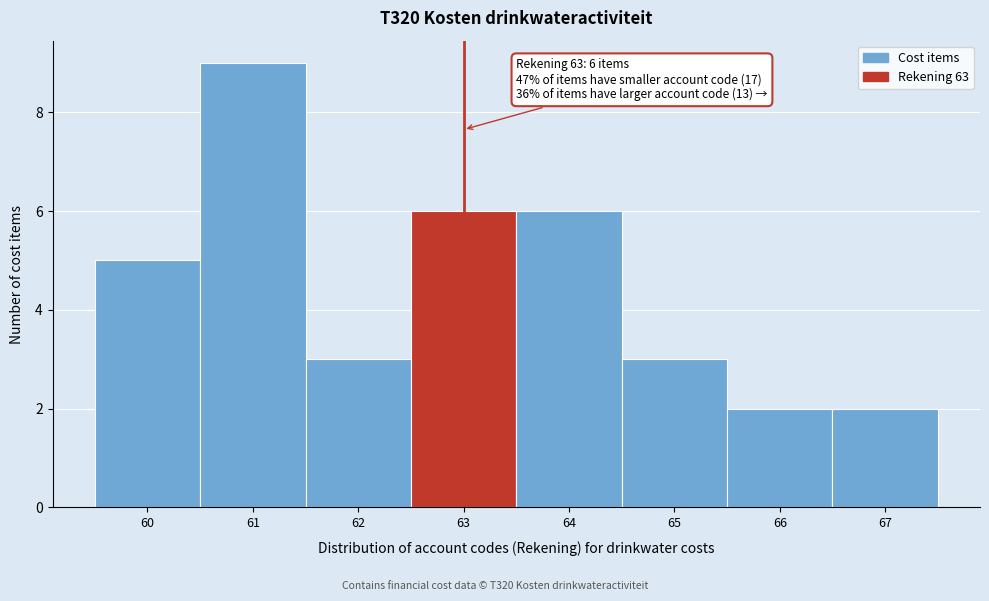

Which range on the x-axis has the tallest bar?

60.5 to 61.5